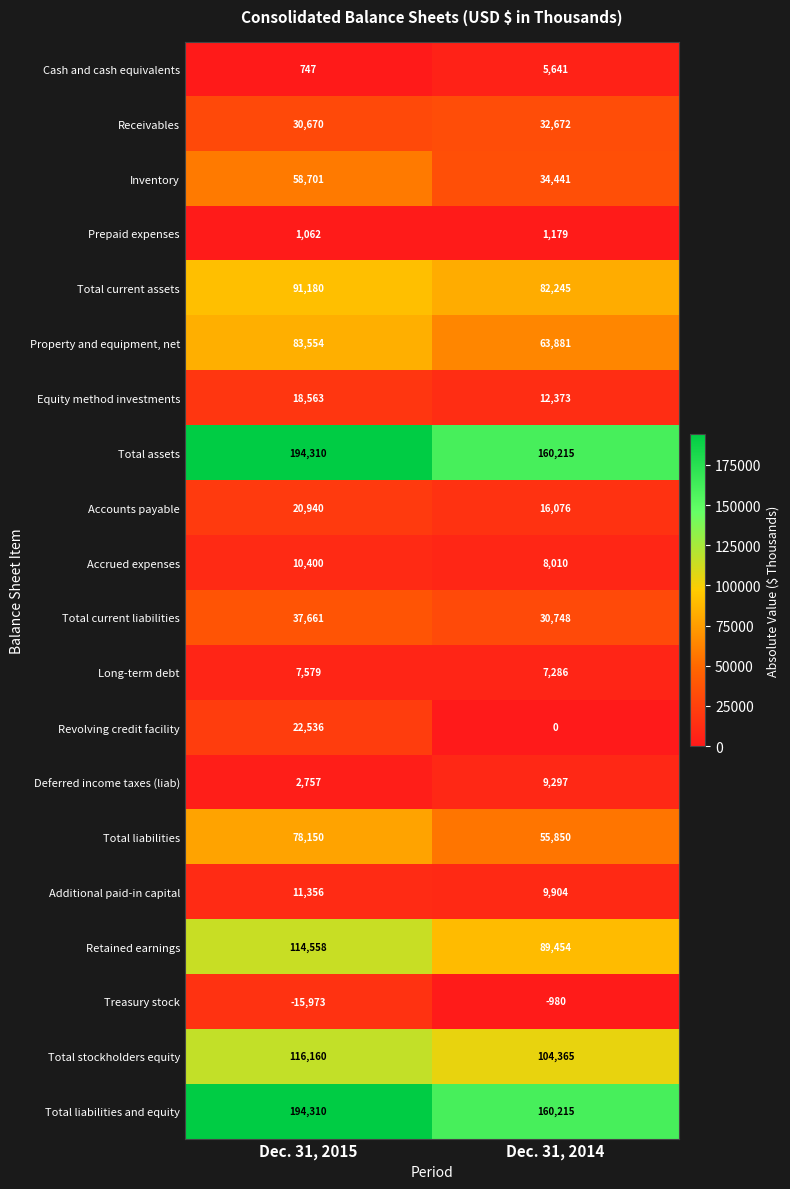

Where is Long-term debt nearest to the value 7432?

Dec. 31, 2014